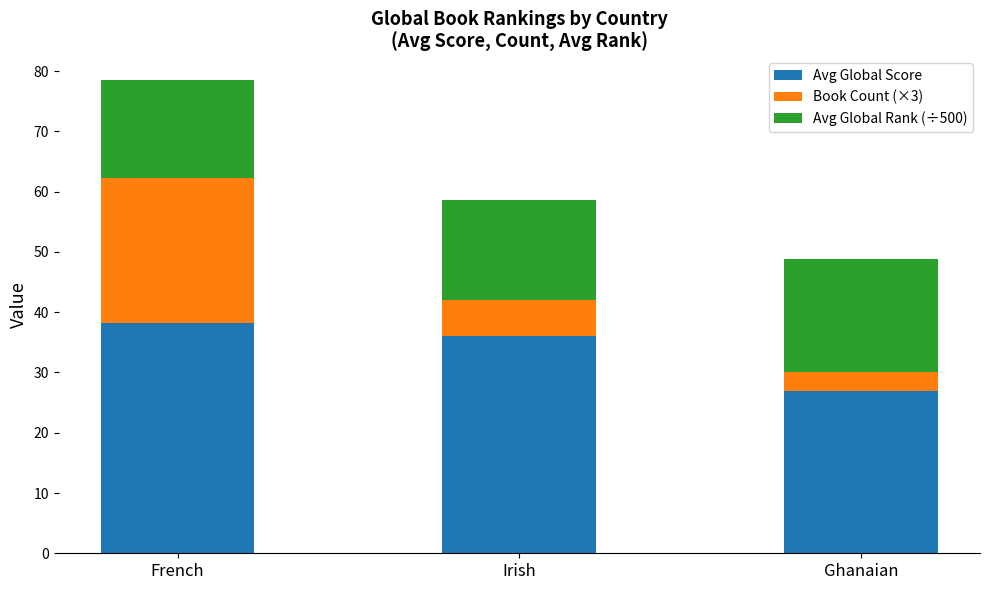

What is the sum of all Avg Global Score values?

101.2